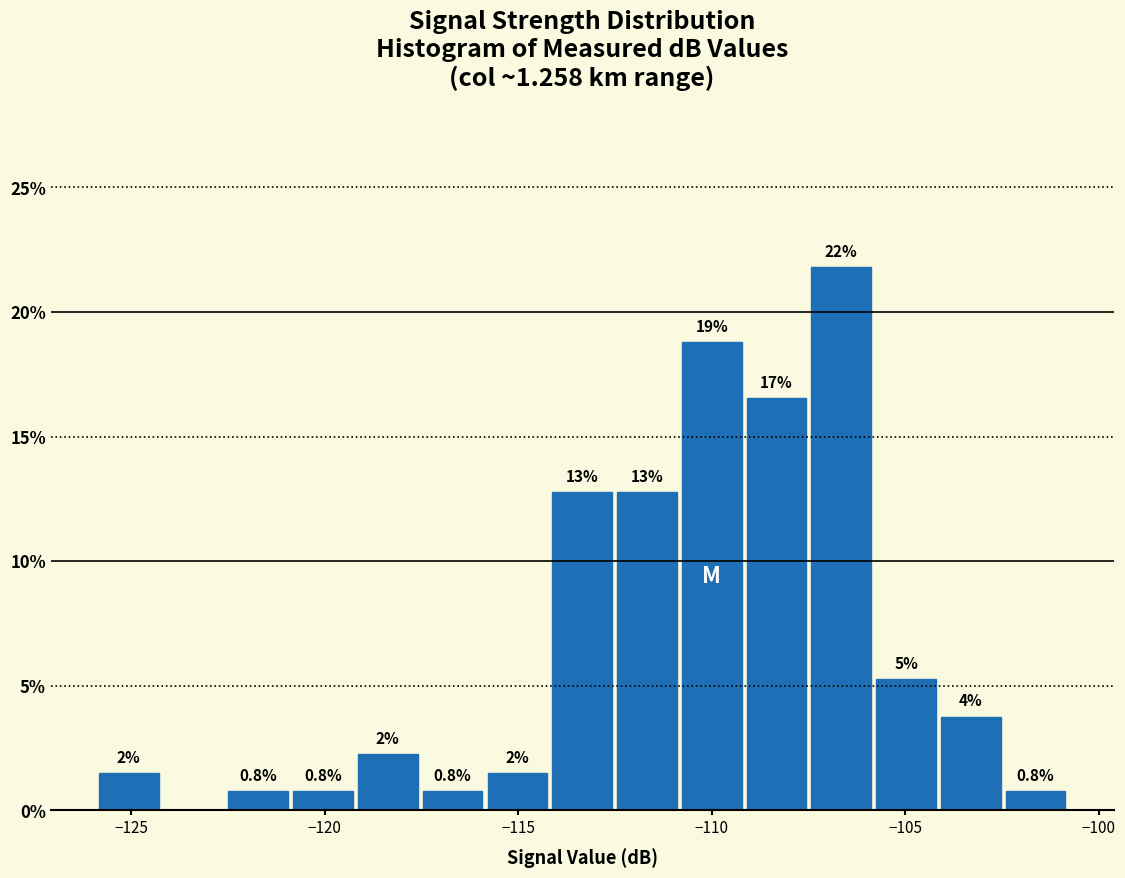

Around what value on the x-axis is the tallest bar? Give the approximate position of its centre, as read against the axis.

-106.5